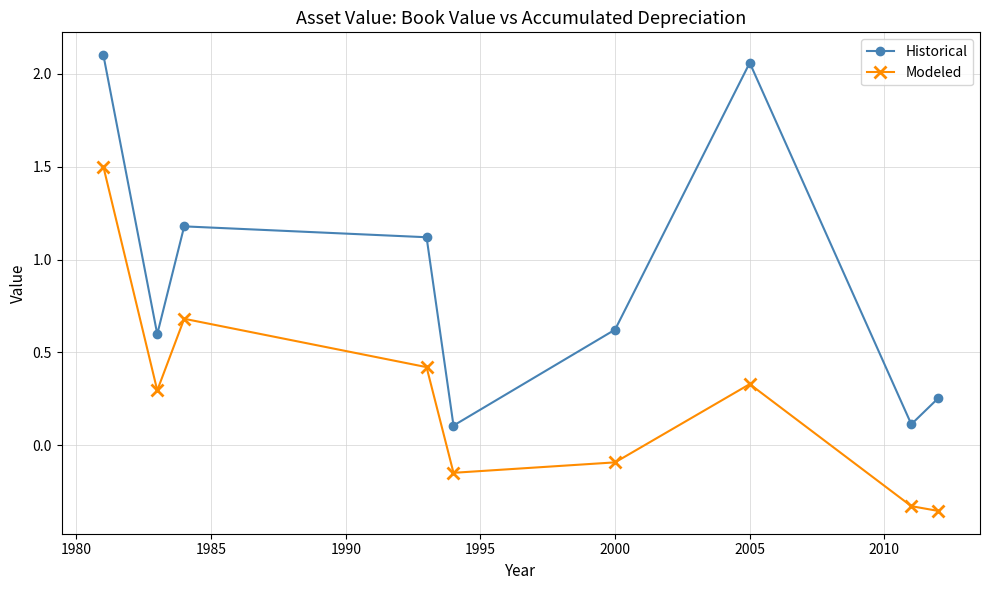

How many interior local peaks does the Modeled series have?

2